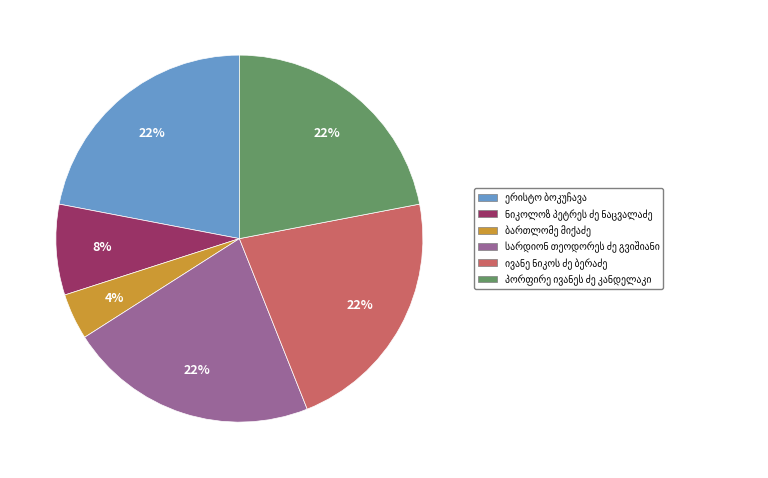

To the nearest percent, what is the difference between the largest and smallest slice percentages?

18%